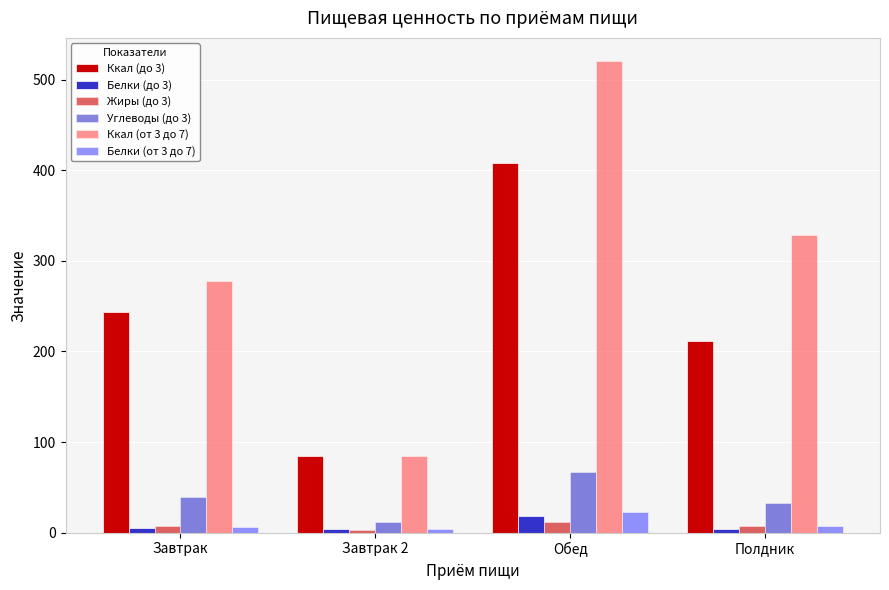

Does the chart contain stacked bars?

No